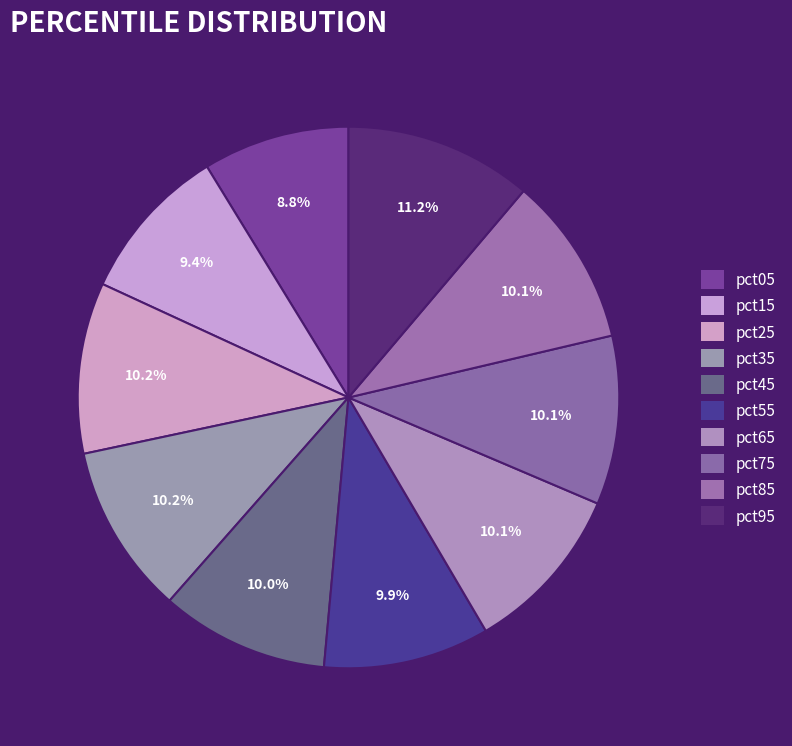

How many segments does this pie chart have?

10